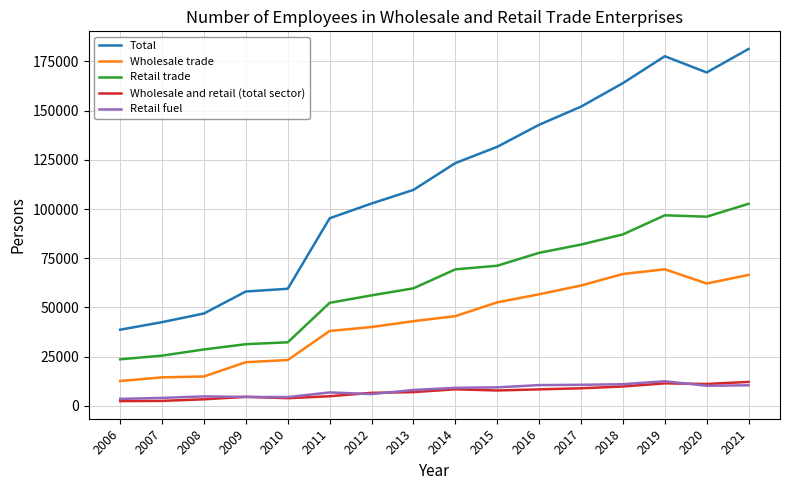

What is the minimum value shown in the chart?

2409